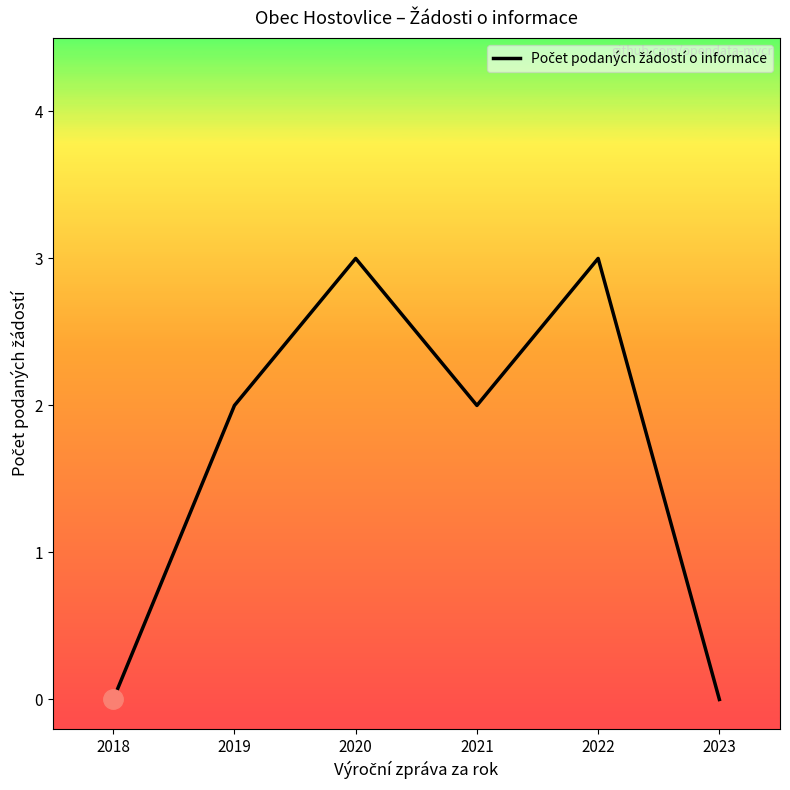

What is the average value?

2